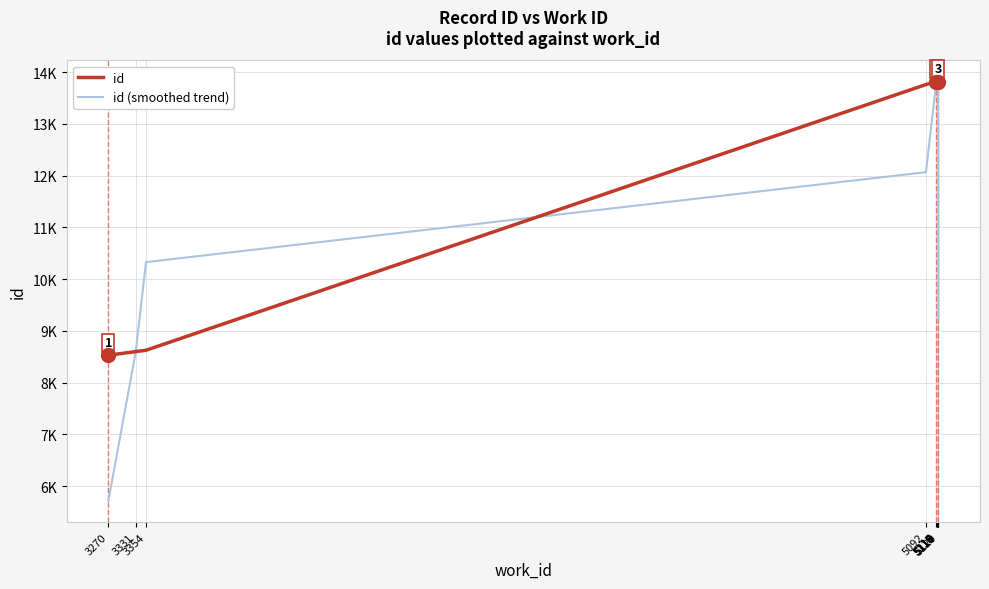

What are all the series names shown in the legend?

id, id (smoothed trend)